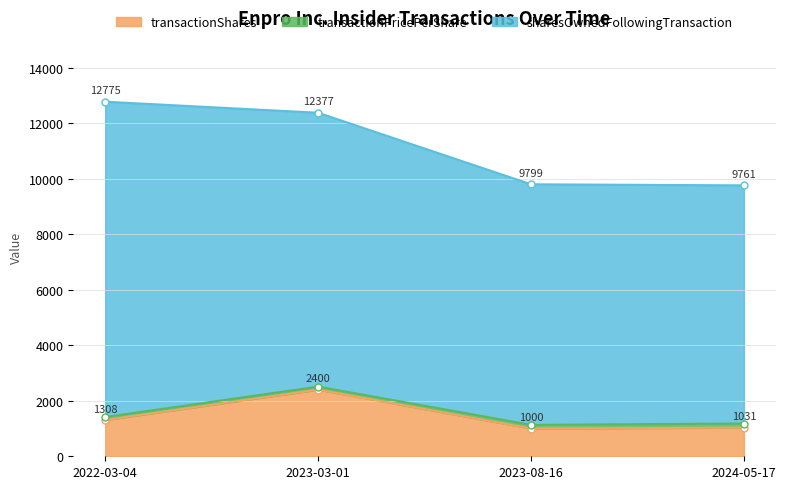

What is the label of the 2nd point from the left?

2023-03-01